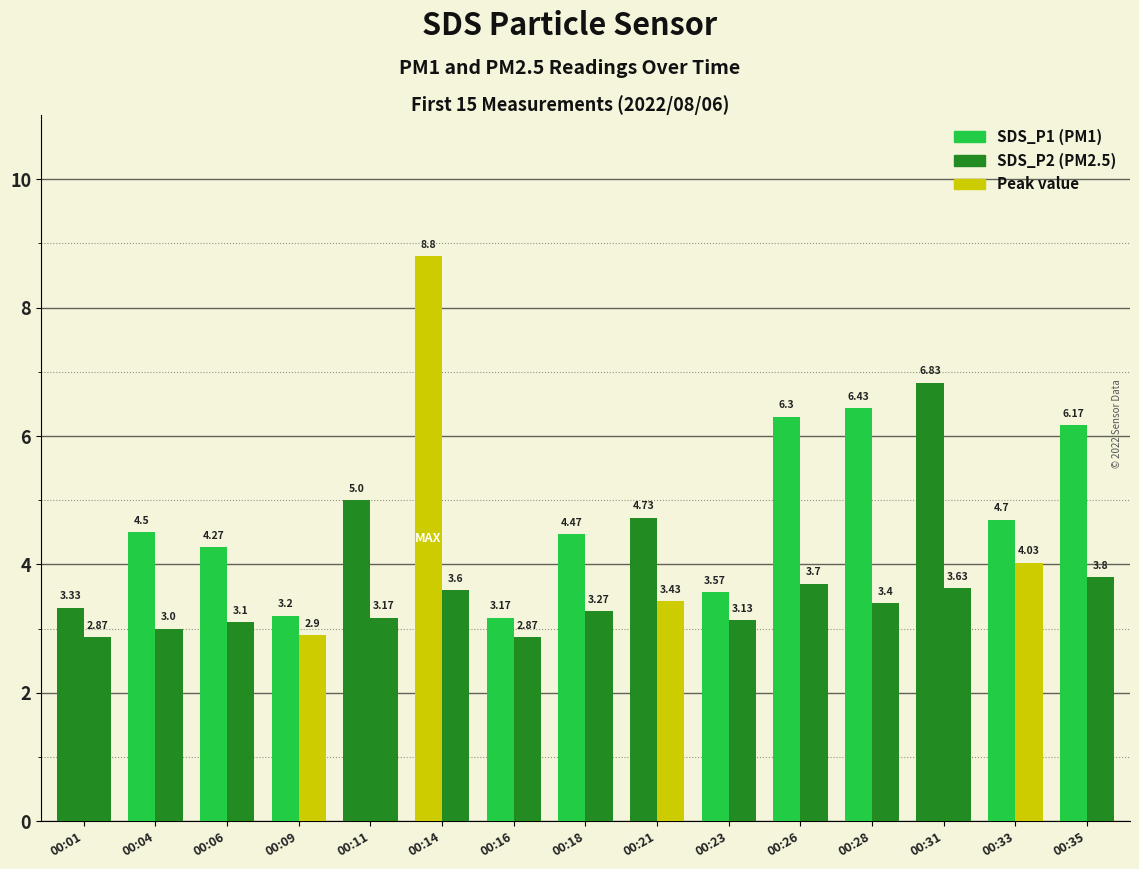

True or false: SDS_P2 has a value of 3.0 at 00:04.

True